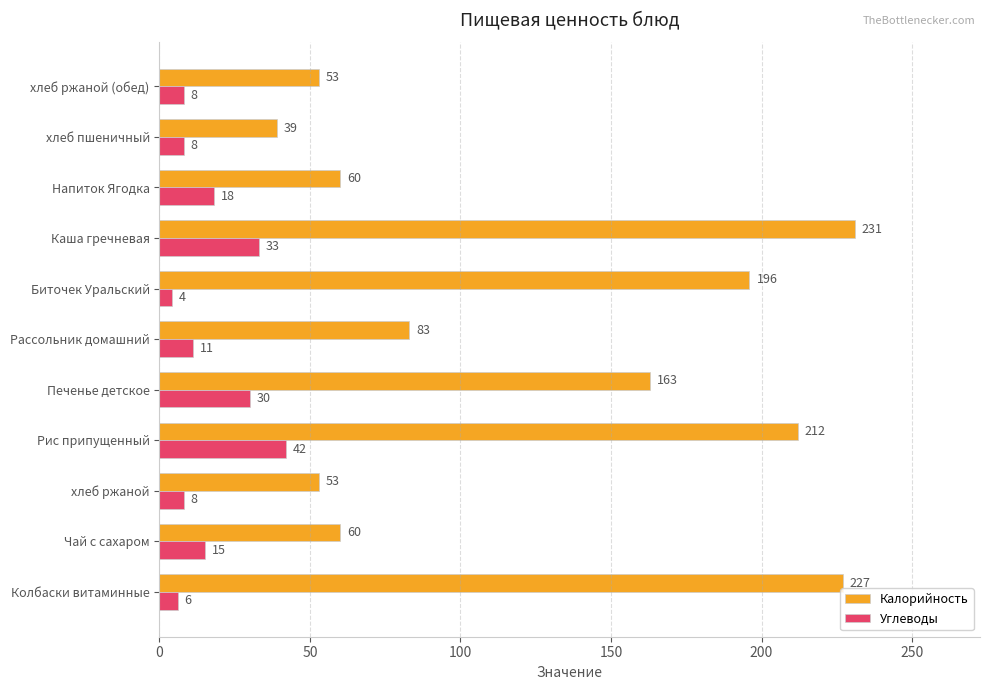

The value of Углеводы at Напиток Ягодка is 18. True or false?

True